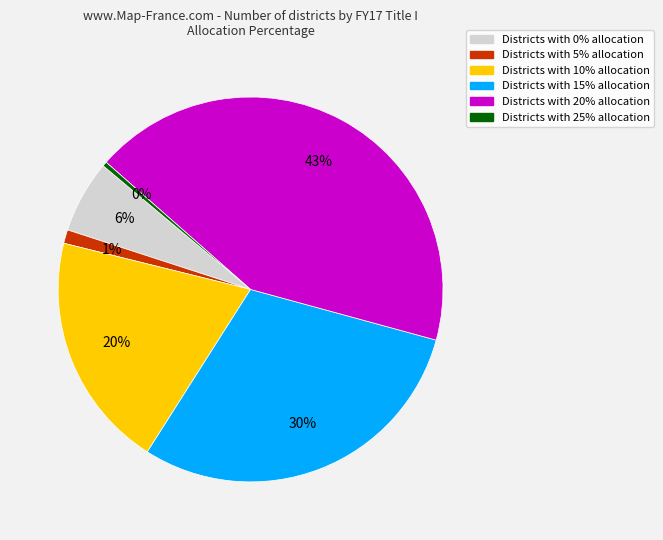

Does any single category account for the majority?

No